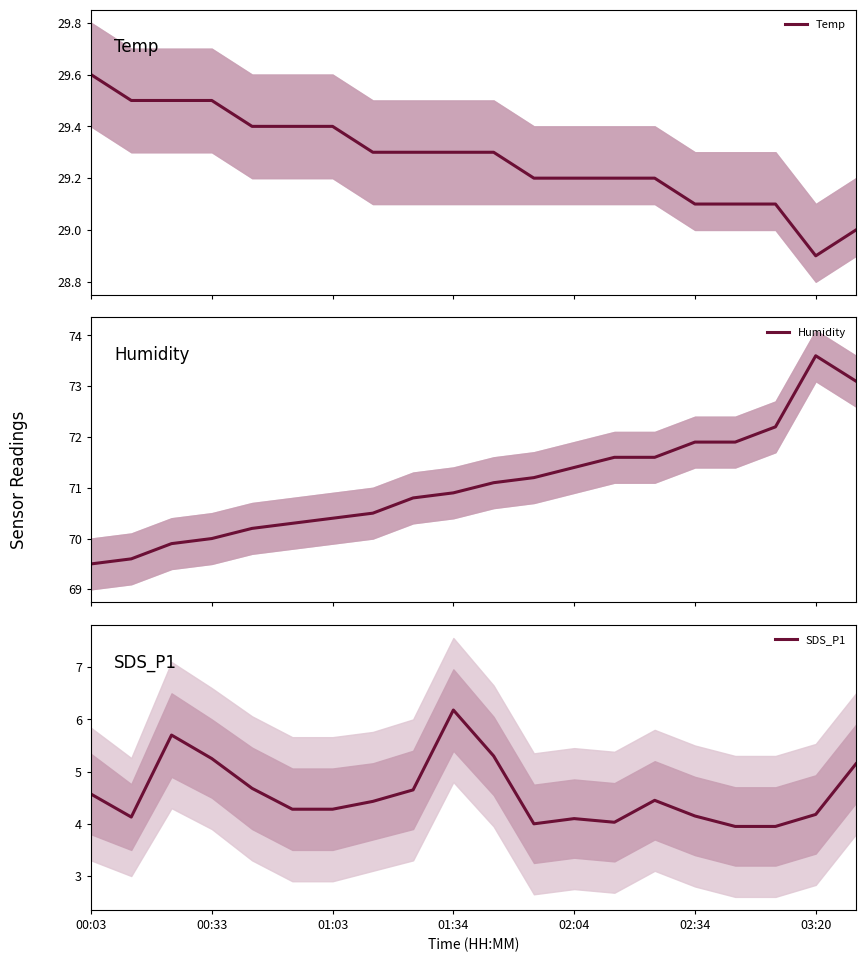

What is the difference between the maximum and minimum values in the Temp series?

0.7